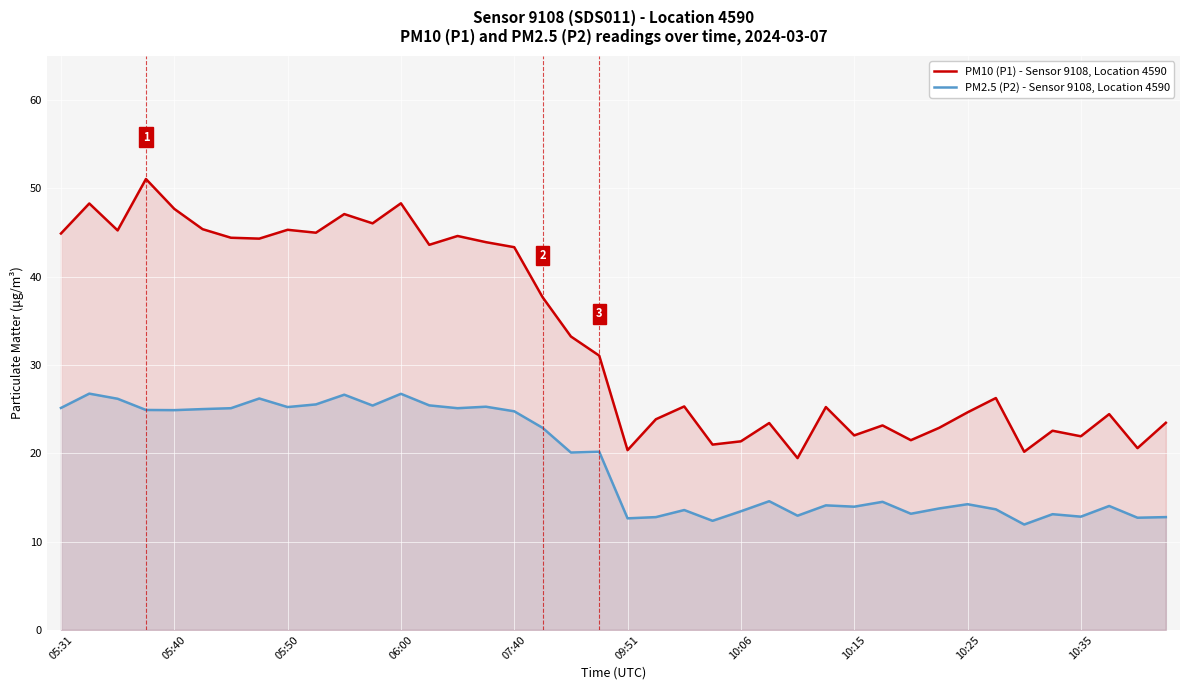

True or false: PM2.5 (P2) - Sensor 9108, Location 4590 and PM10 (P1) - Sensor 9108, Location 4590 cross at least once.

False